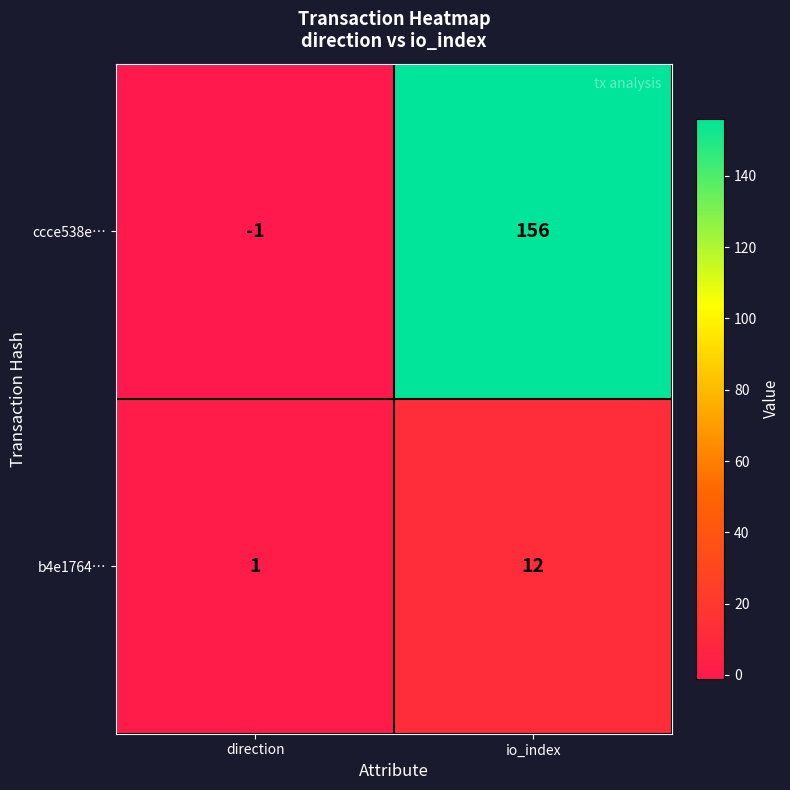

Count the number of data series in this chart.

2